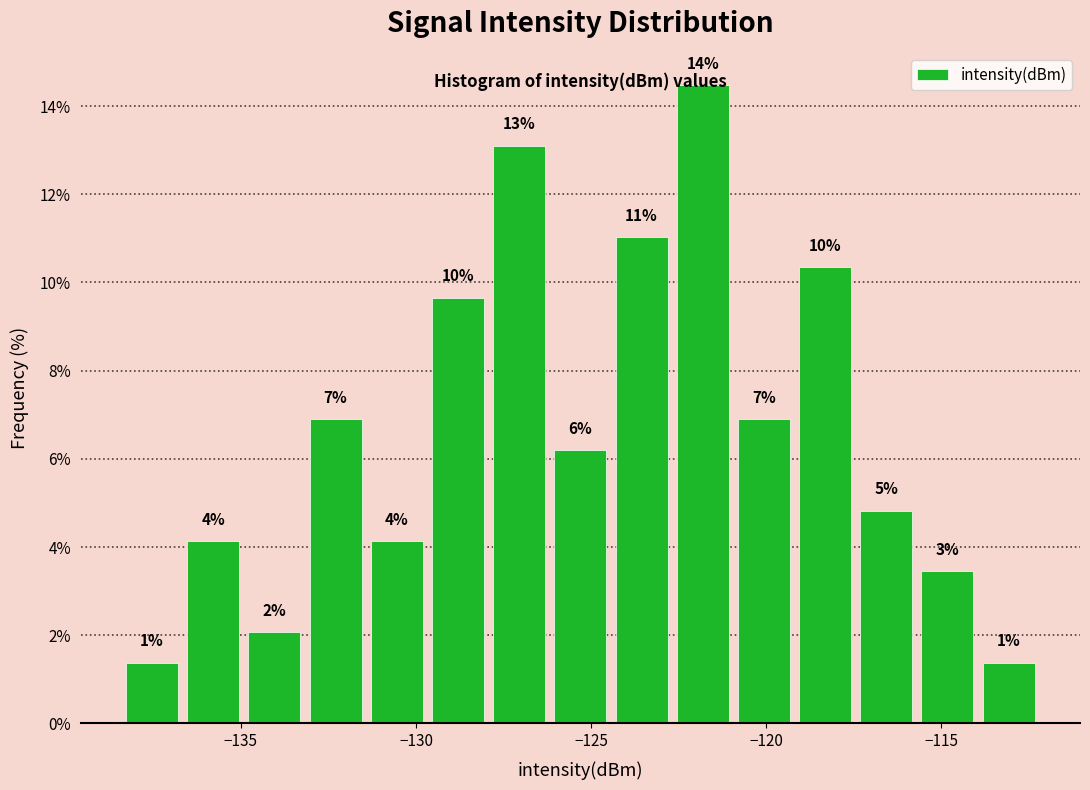

Read against the x-axis, roughly where is the centre of the tallest bar?

-122.0